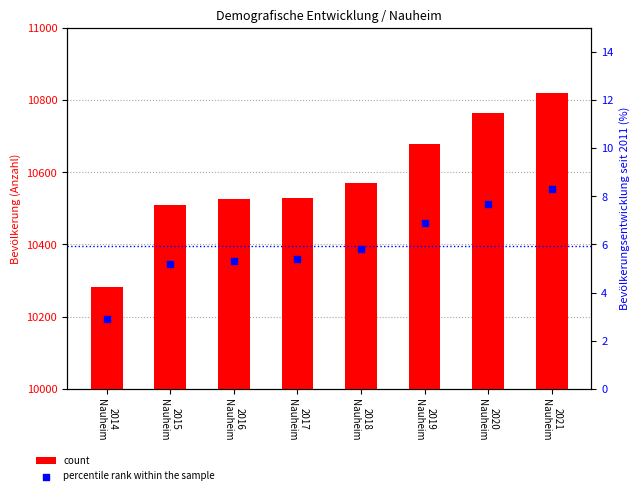

Which series contains the lowest Y value?

percentile rank within the sample